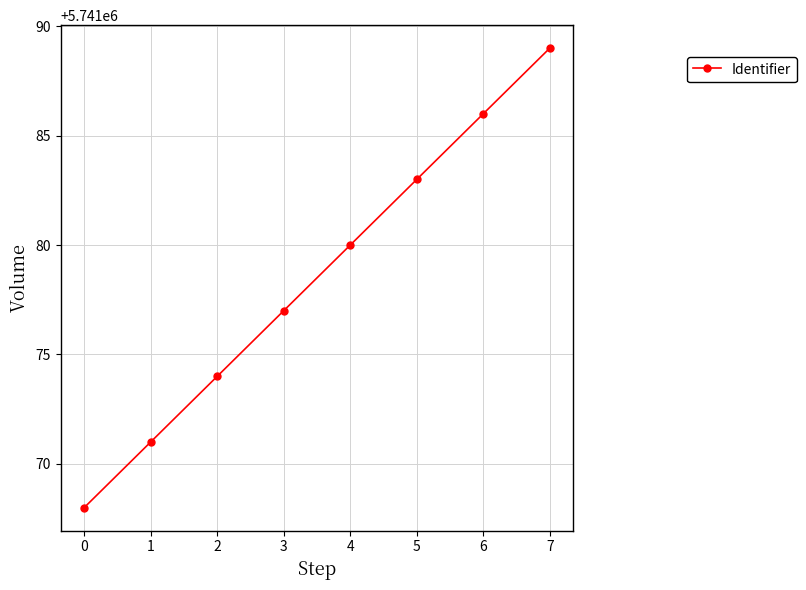

True or false: the data shows 1514714 at 6.

False